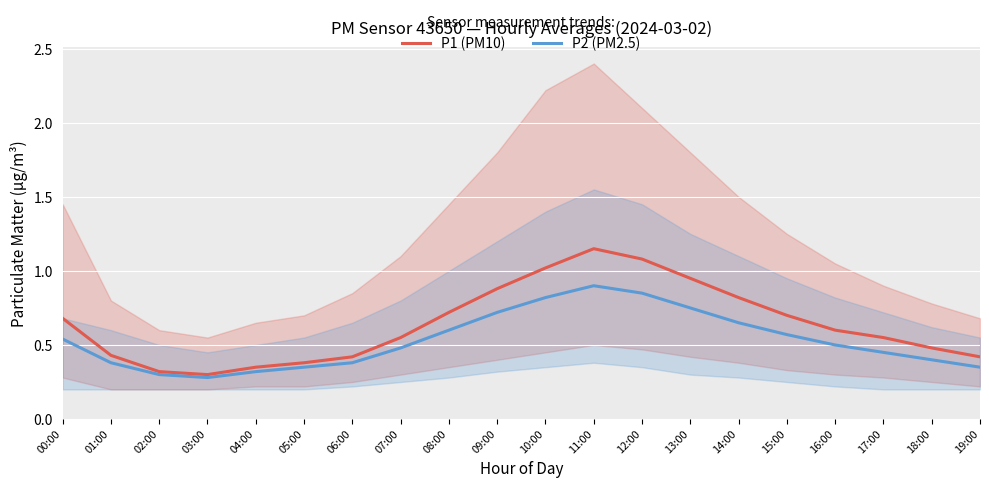

Is the value of P1 (PM10) at 02:00 greater than the value of P2 (PM2.5) at 03:00?

Yes